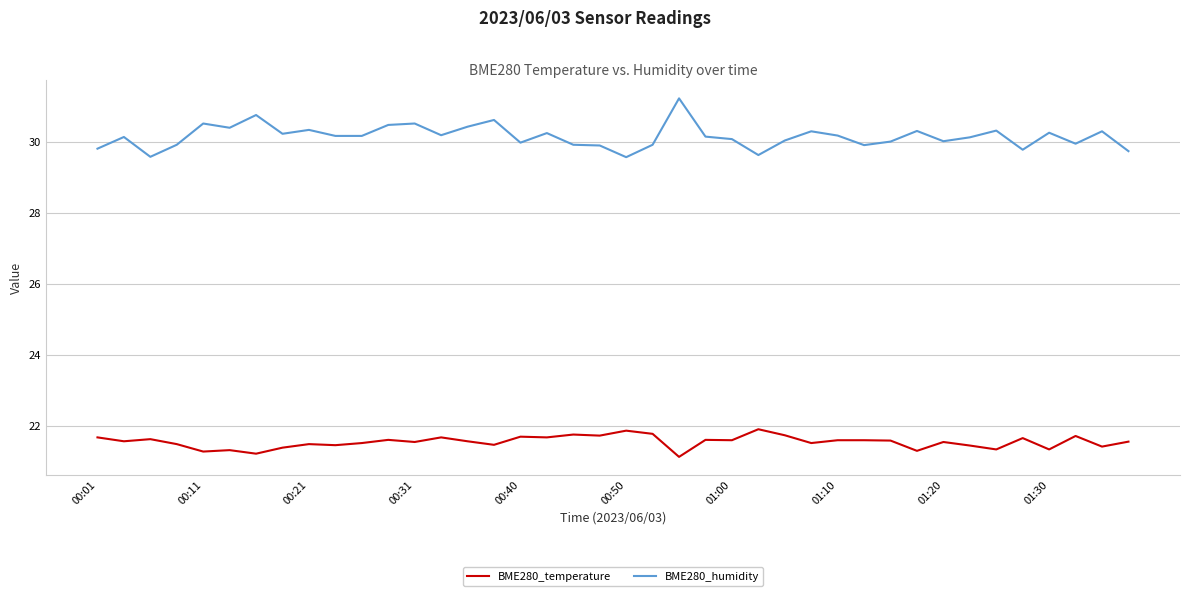

What is the minimum value shown in the chart?

21.1